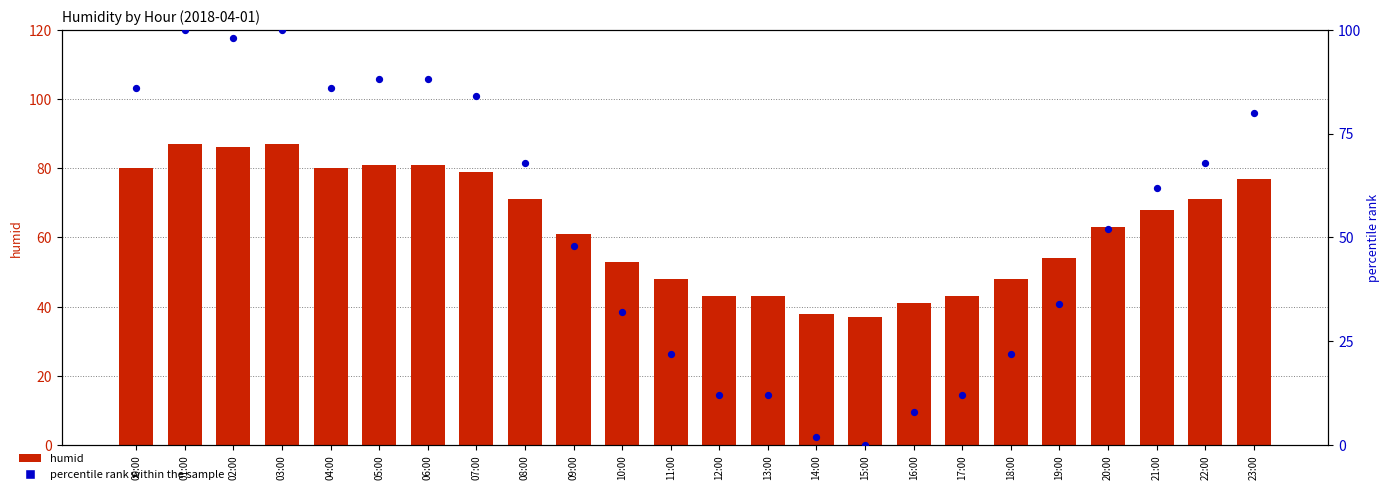

At which category is the sum across all series the highest?

01:00